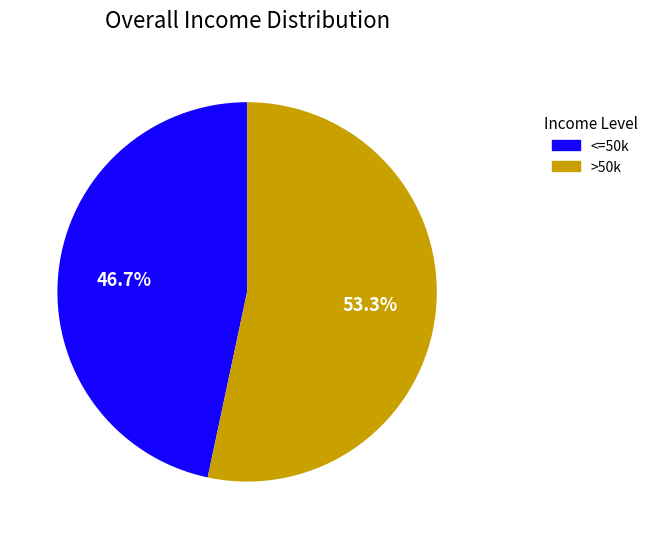

Rank the categories by value from highest to lowest.

>50k, <=50k